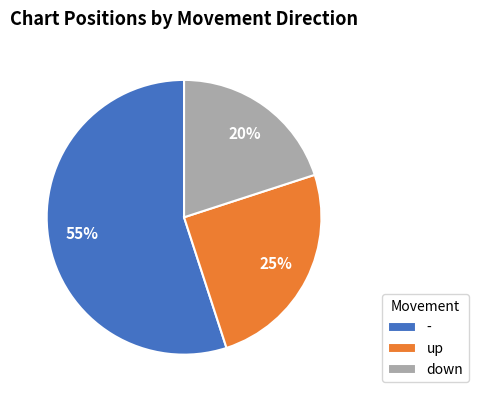

Do down and - together represent more than half of the pie?

Yes